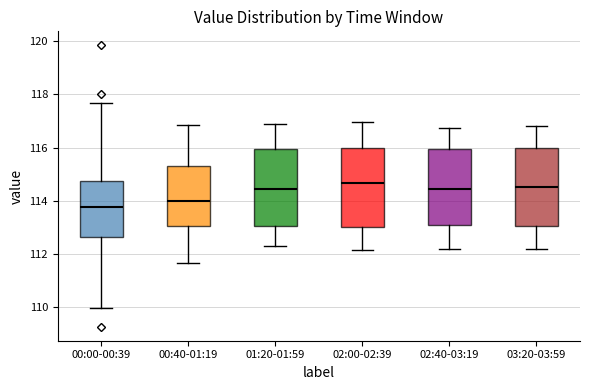

Where does the upper whisker of the box for 02:00-02:39 end on the y-axis? The values are not printed on the chart, so give them approximately, as read against the axis.

117.0